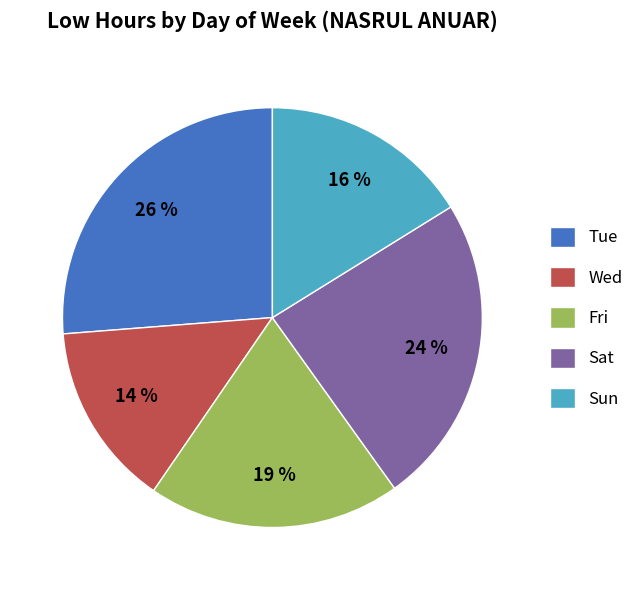

Approximately how many times larger is the value at Sun compared to Wed?

1.1